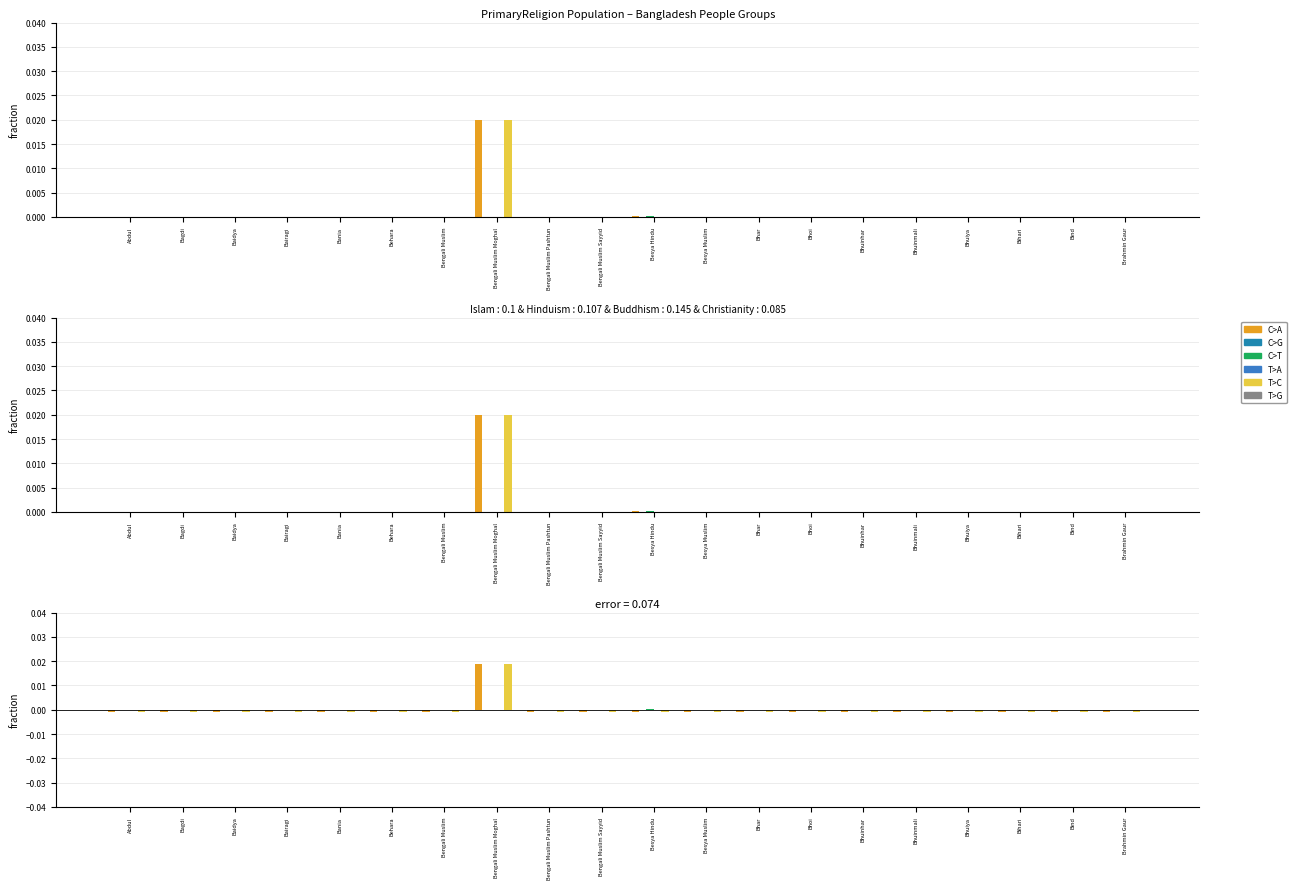

How many categories are shown in the chart?

20